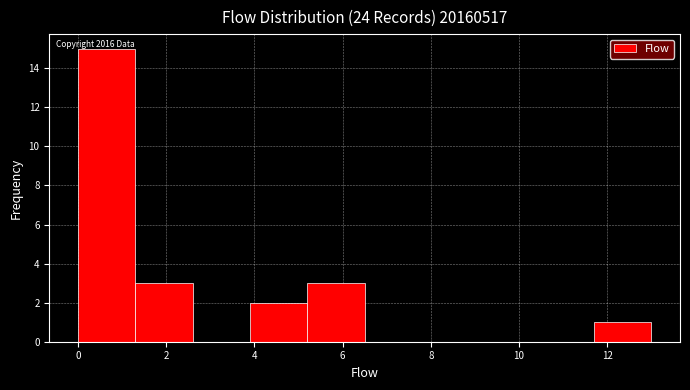

Which range on the x-axis has the tallest bar?

0.0 to 1.3